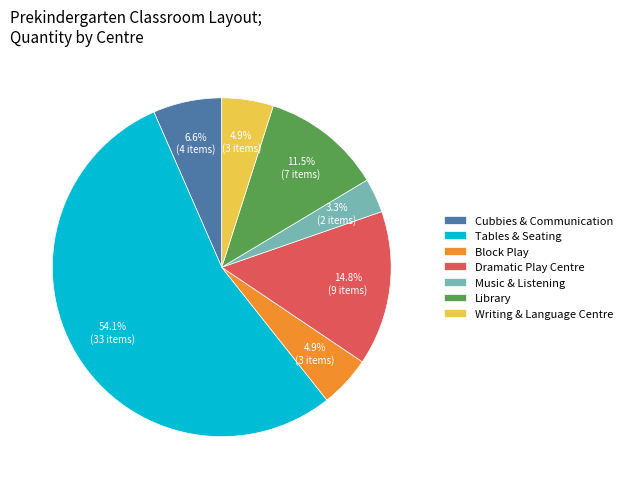

Is it true that Writing & Language Centre is 13% of the pie?

False